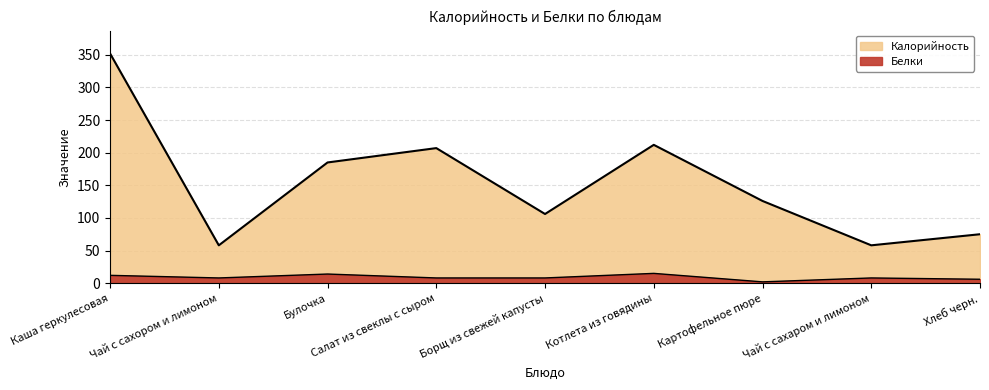

True or false: Белки and Калорийность cross at least once.

False